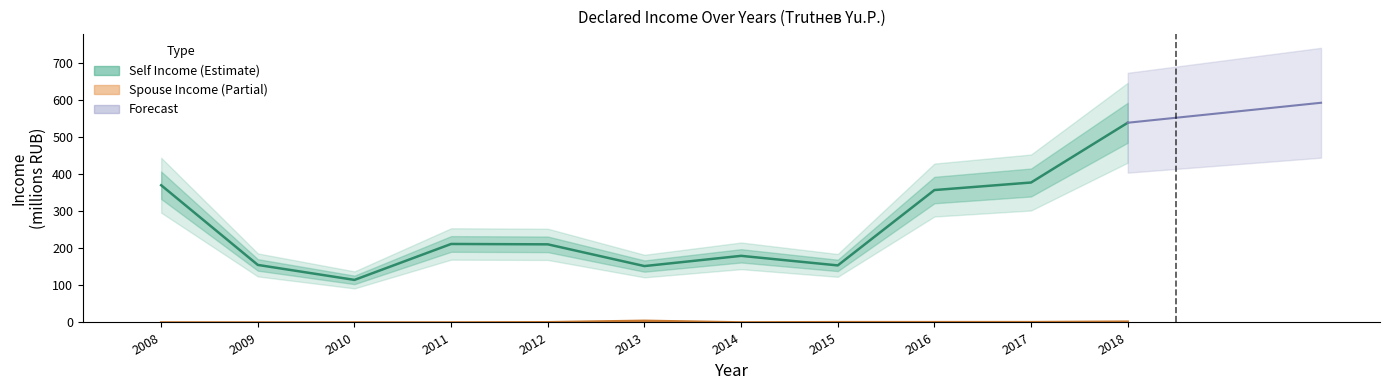

What is the value of the Spouse Income bar at the 10th from the left?

0.9